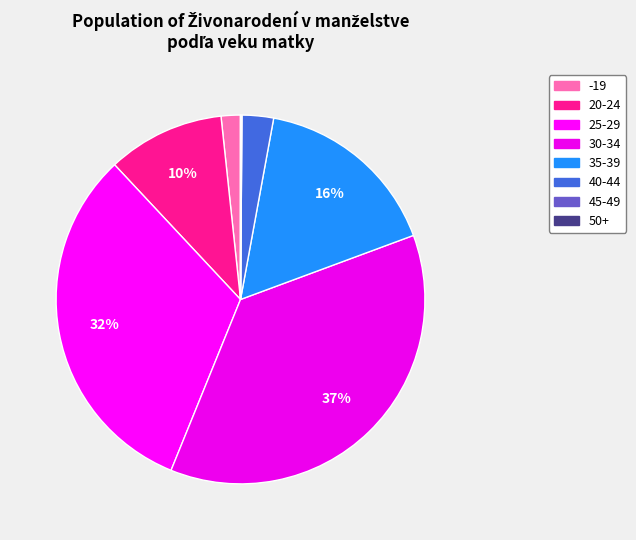

The 40-44 slice represents 3% of the pie. True or false?

True